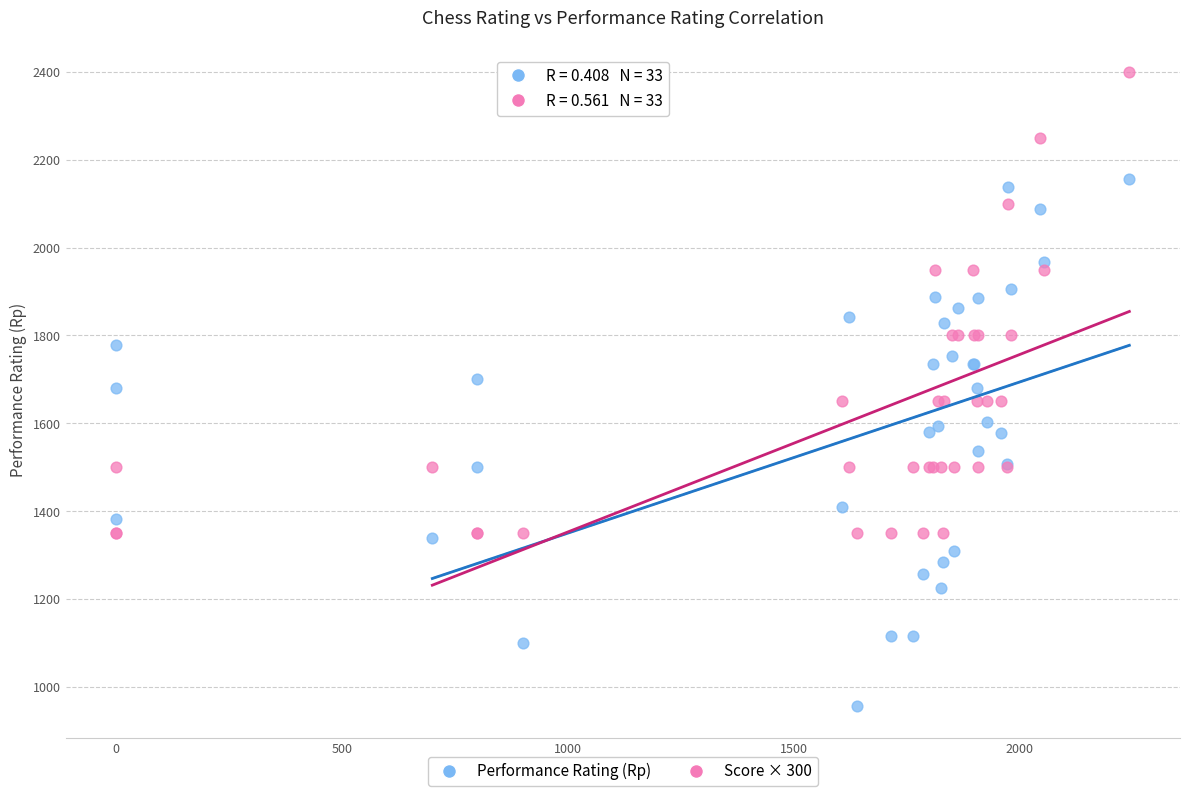

Which series contains the highest Y value?

Score × 300